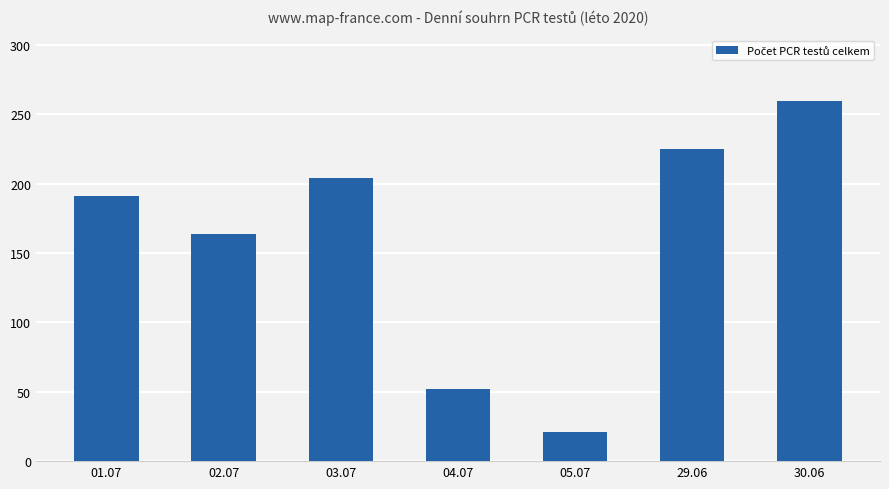

Reading right to left, extract all data points from this chart.

260	225	21	52	204	164	191